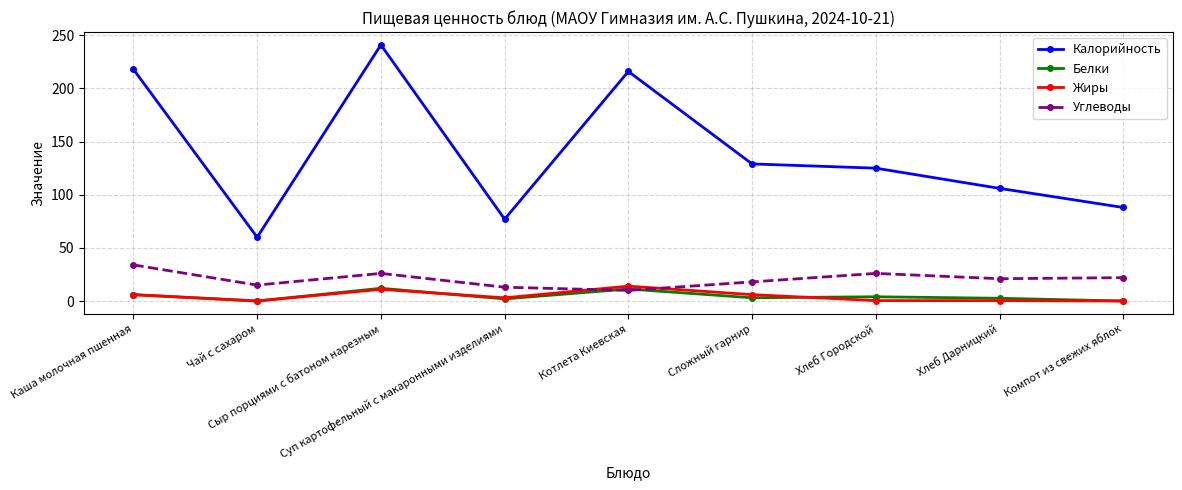

Where is the first local maximum for Жиры?

Сыр порциями с батоном нарезным